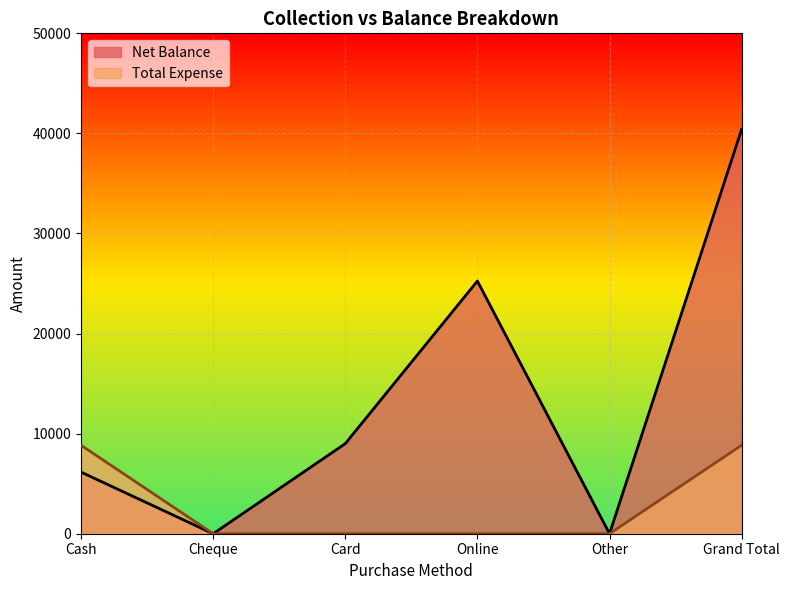

Which category has the lowest value in the Total Expense series?

Cheque